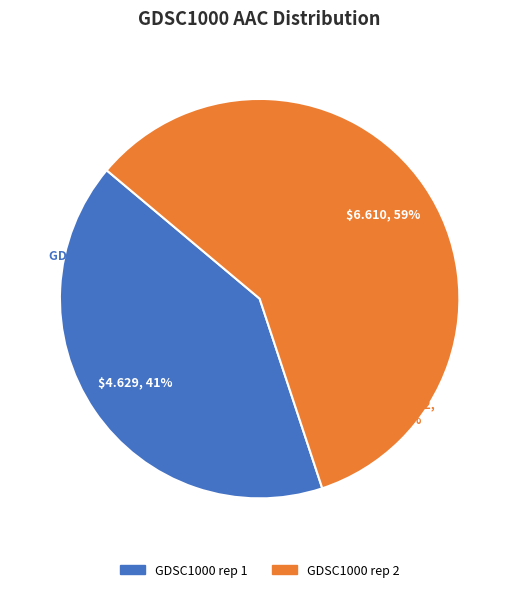

How many segments does this pie chart have?

2